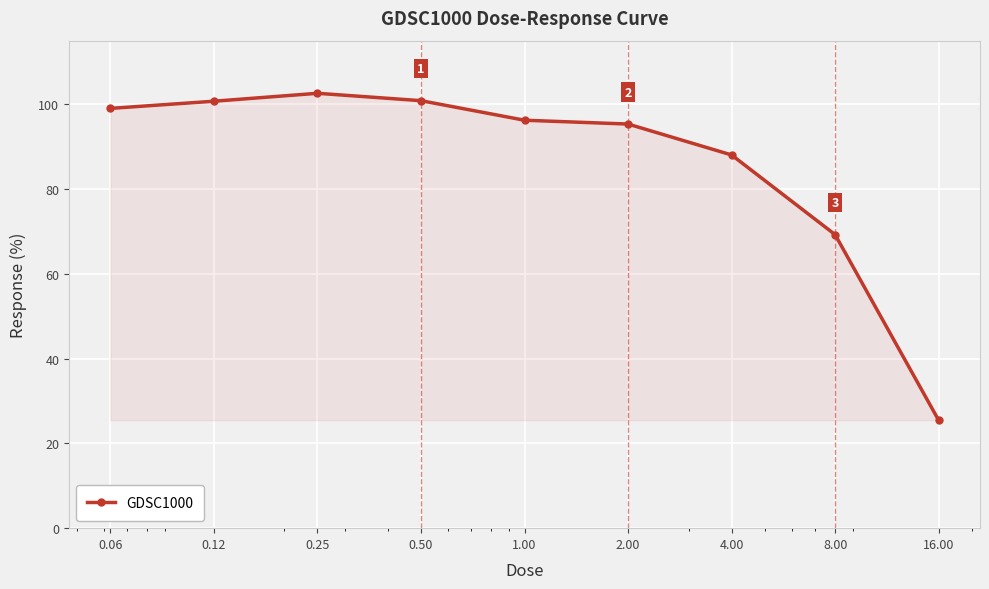

True or false: there are more than 2 points higher than both neighbors.

False